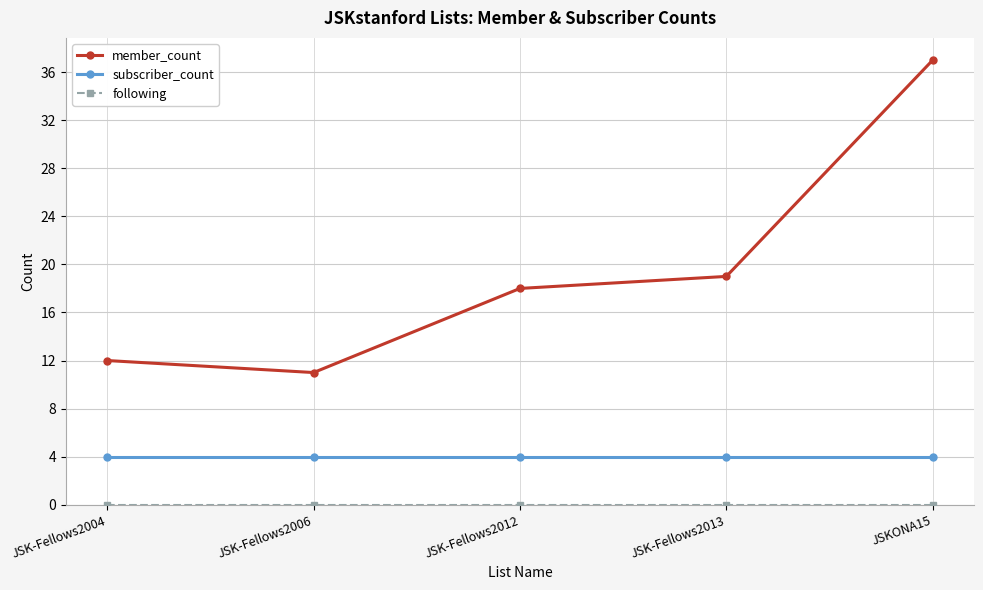

What is the total value across all series at JSK-Fellows2004?

16